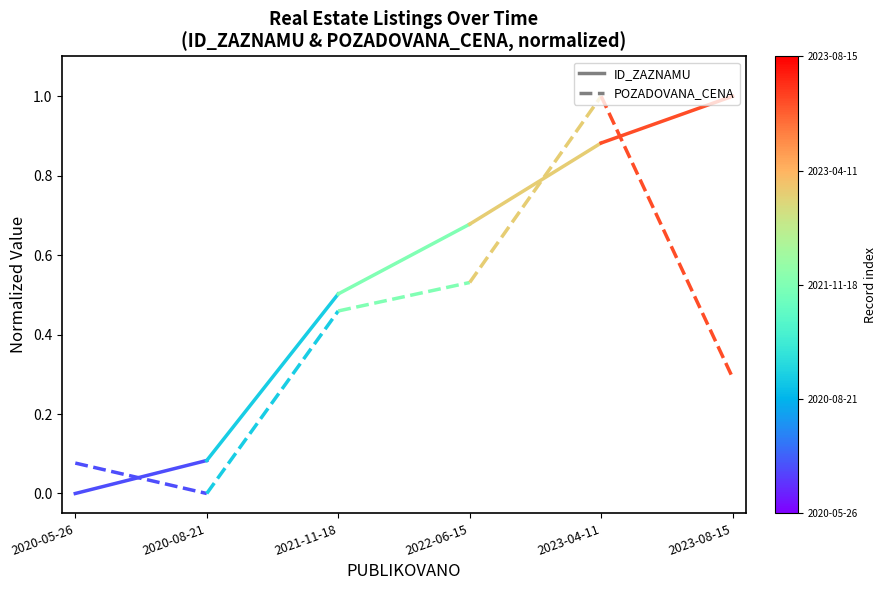

What is the label of the 2nd point from the right?

2020-05-26